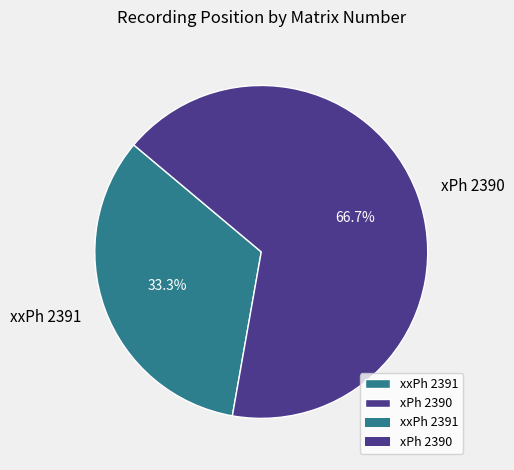

Count the number of slices in the pie.

2